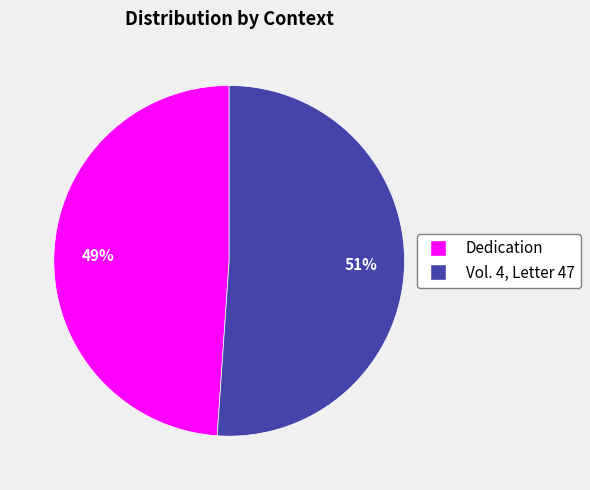

Which slice represents more than half of the pie?

Vol. 4, Letter 47